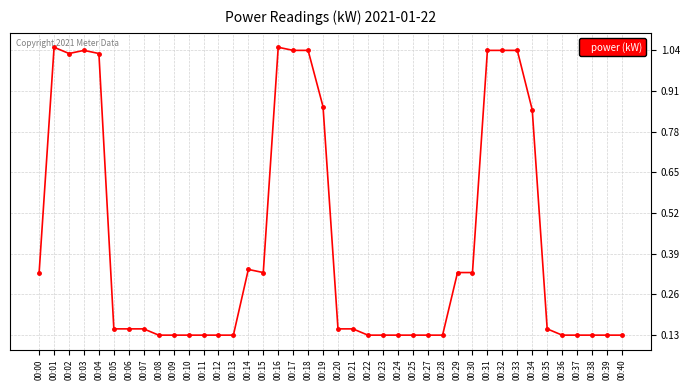

The value at 00:08 is 0.2. True or false?

False